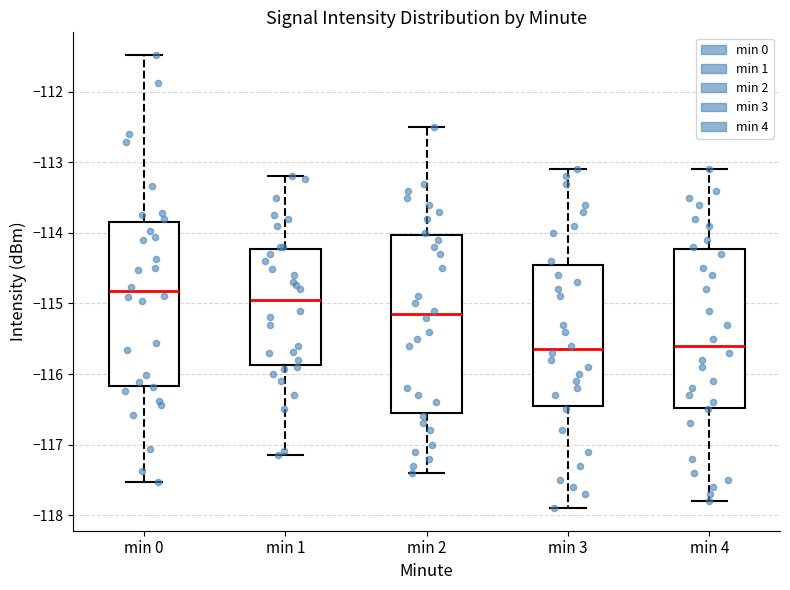

Where does the median line of the box for min 1 sit on the y-axis? The values are not printed on the chart, so give them approximately, as read against the axis.

-114.9